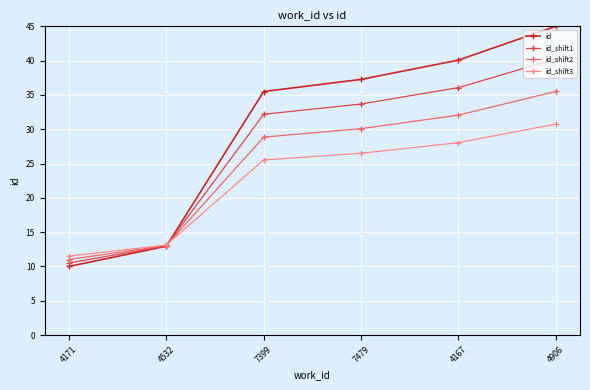

Rank the categories by id_shift1 value from lowest to highest.

4171, 4532, 7399, 7479, 4167, 4906